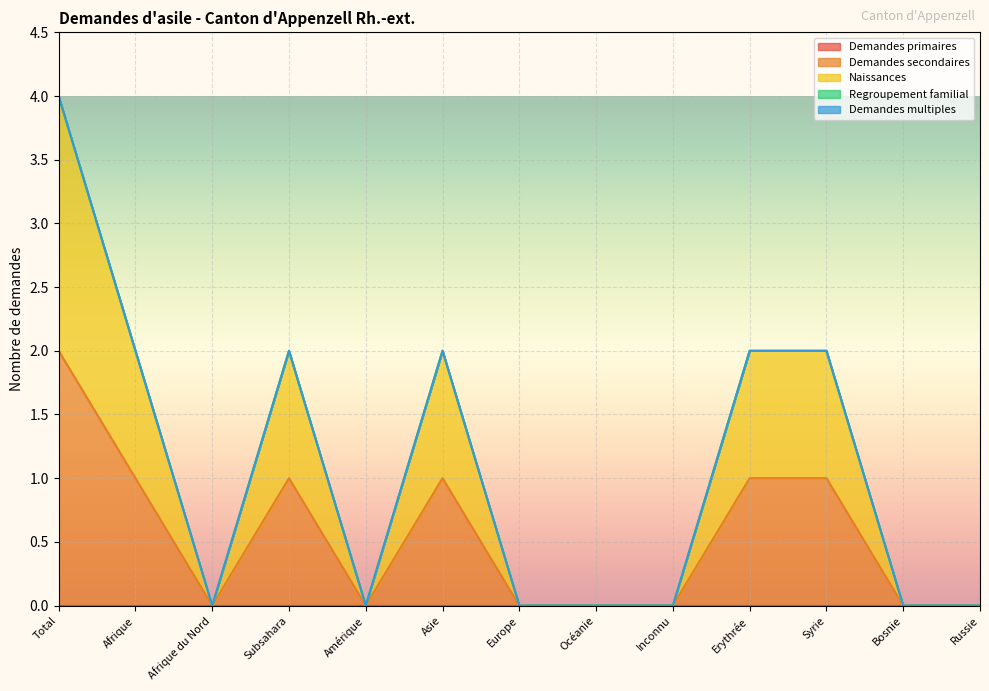

Where is Naissances nearest to the value 1?

Afrique